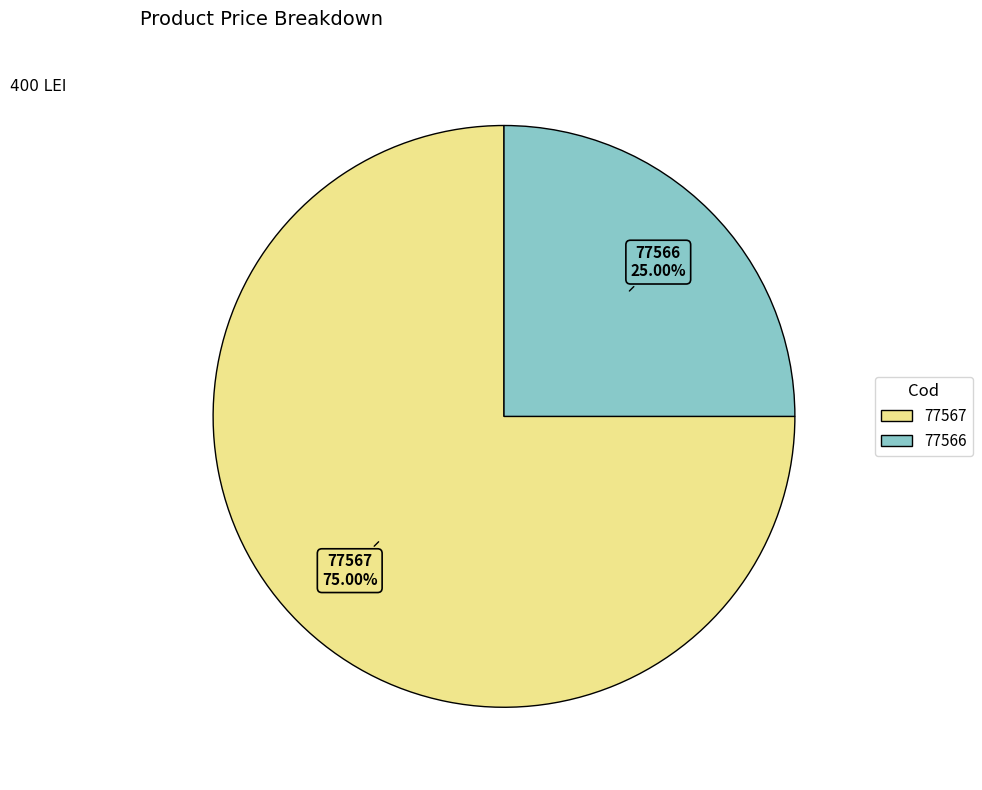

How many slices are in this pie chart?

2